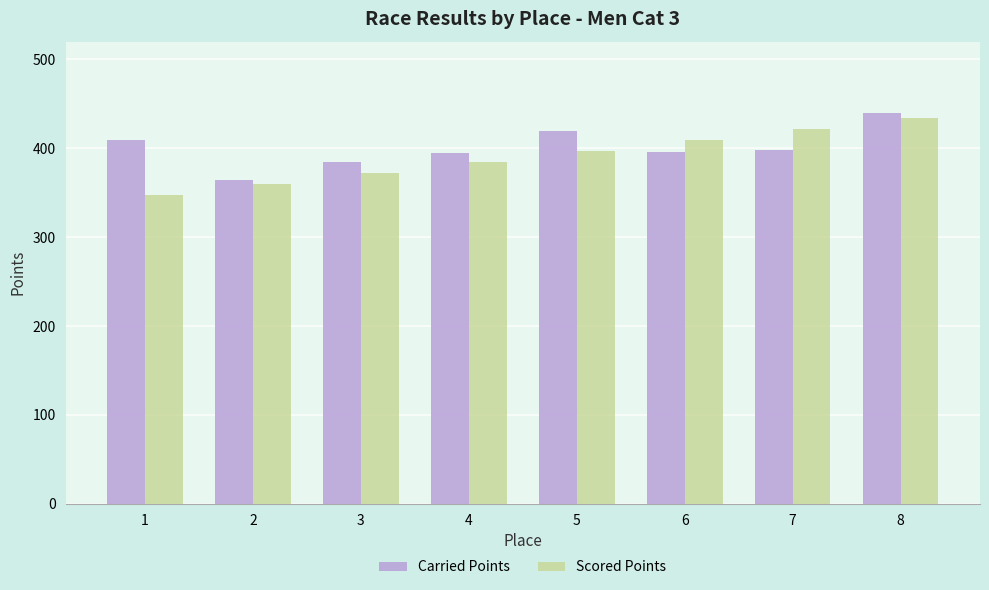

Which series has the largest range (max minus min)?

Scored Points